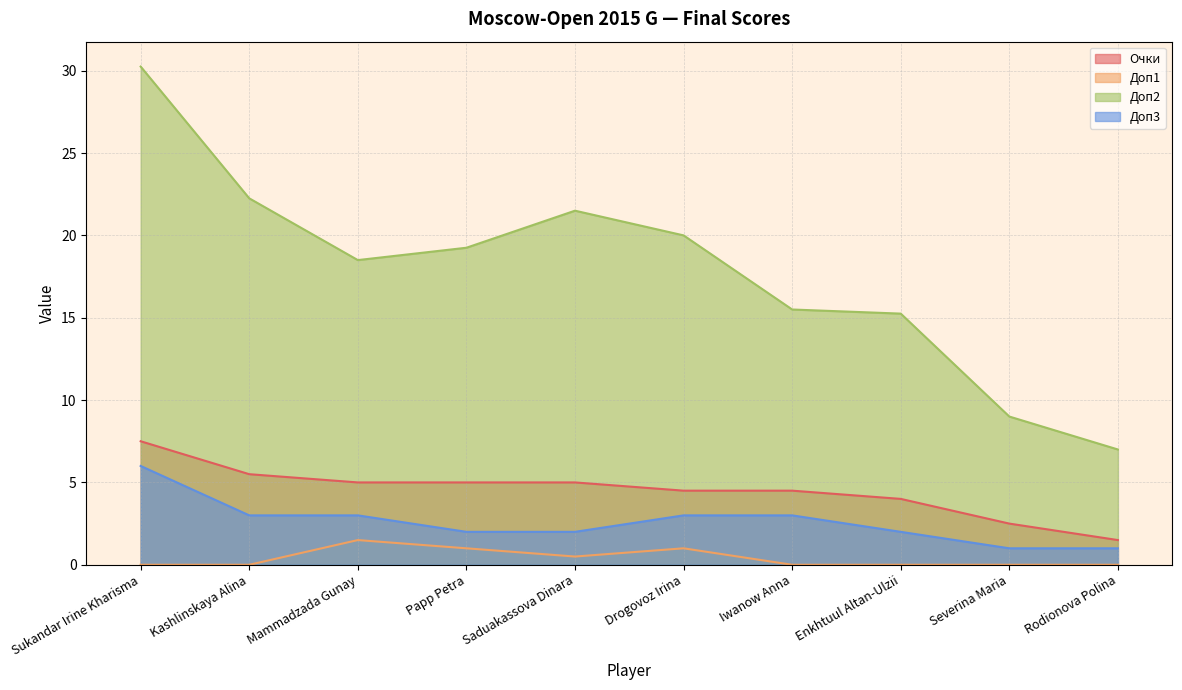

How many lines are shown in the chart?

4